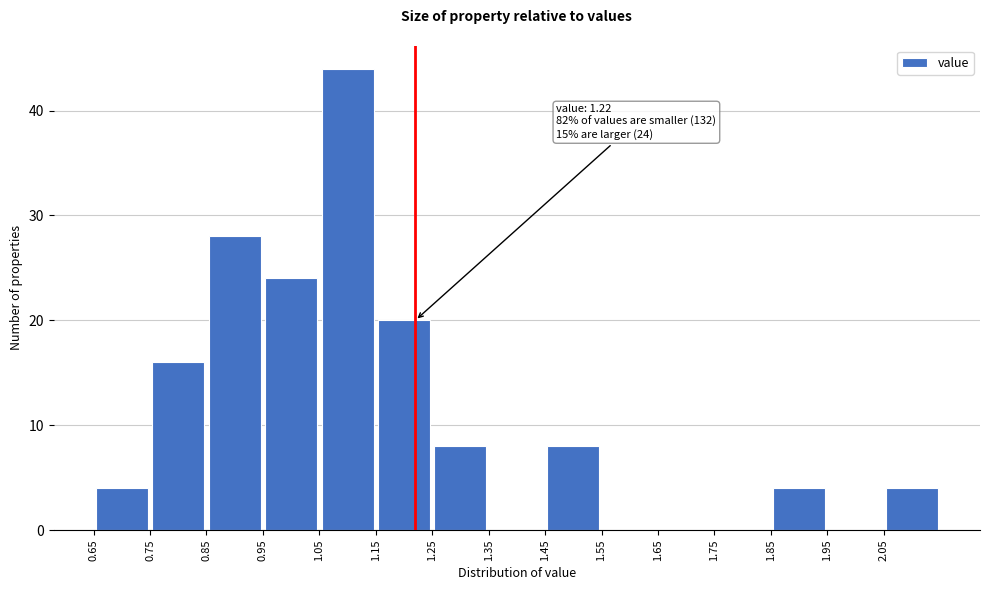

Over which range of the x-axis is the bar tallest?

1.05 to 1.15